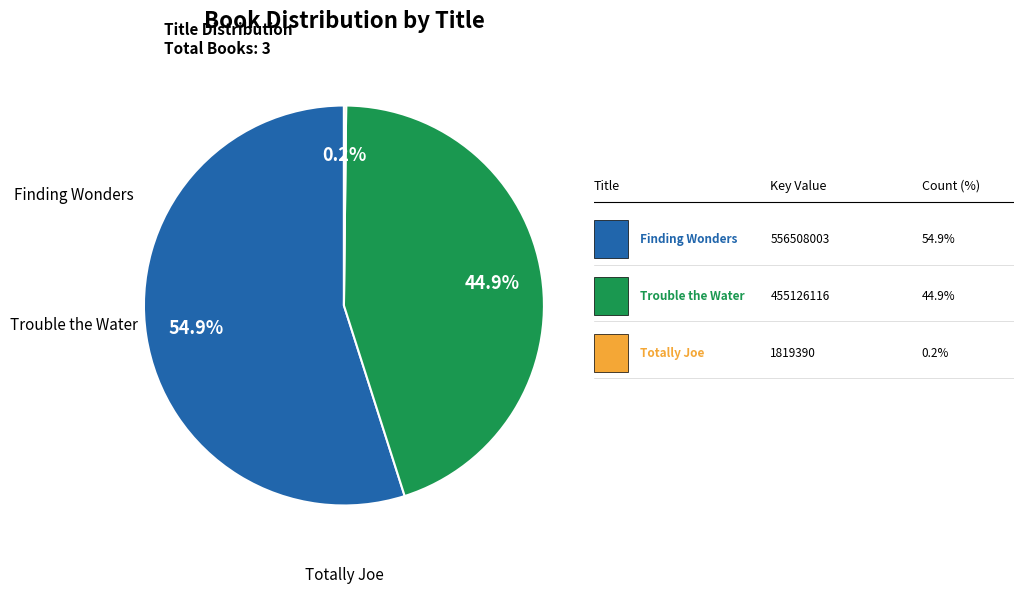

Does any single category account for the majority?

Yes